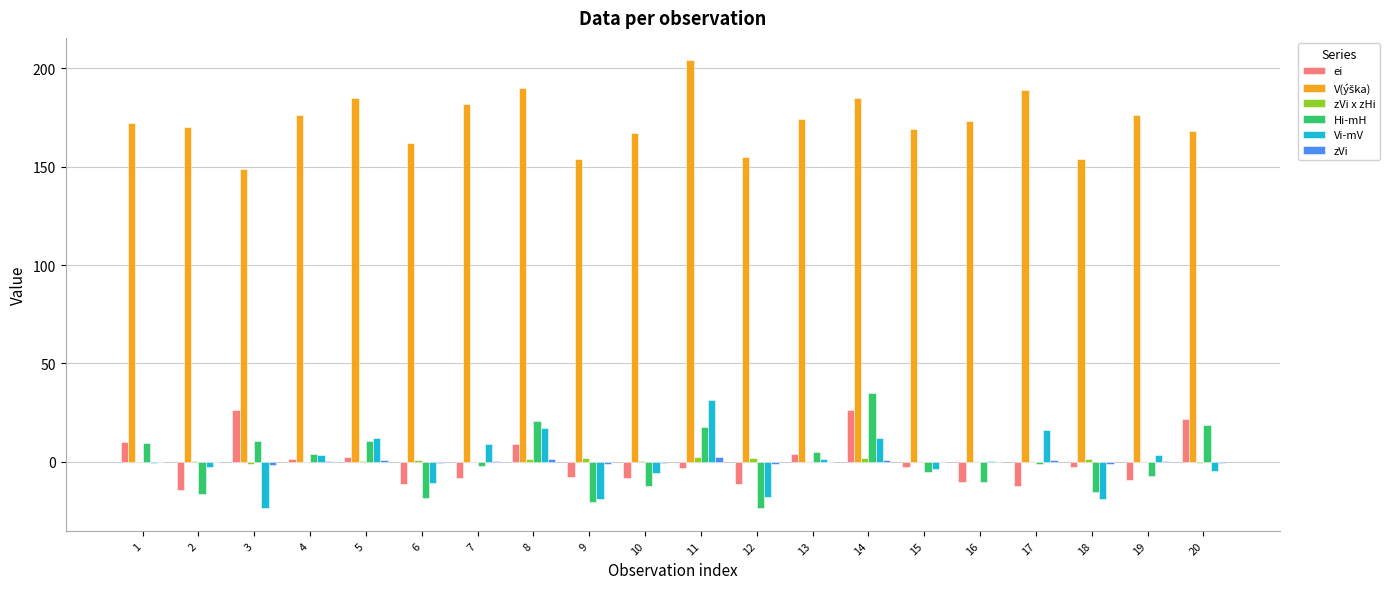

What is the sum of the Vi-mV values at 13 and 18?

-17.4